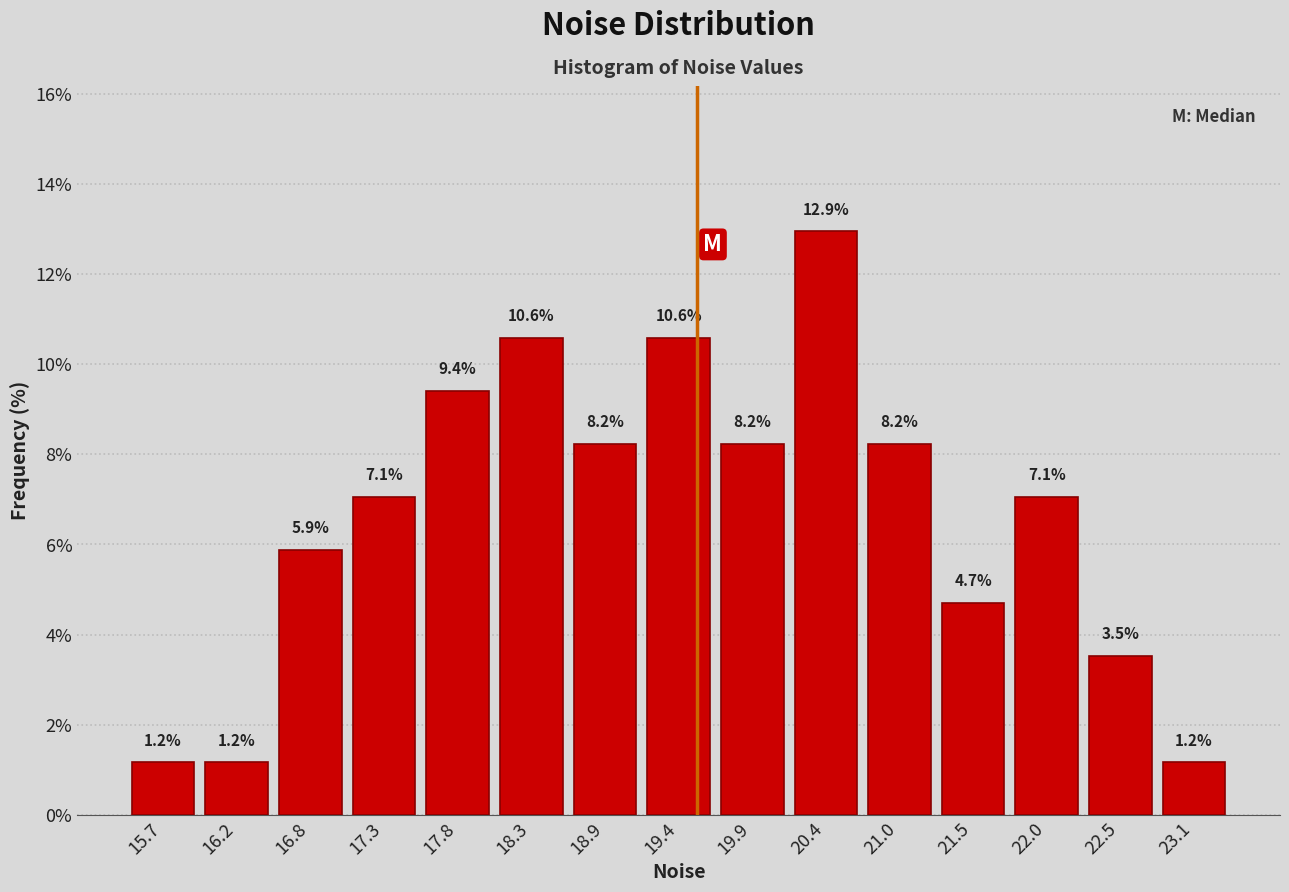

How tall is the bar that spans 18.1 to 18.6 on the x-axis? The bar edges are not printed on the chart, so give them approximately, as read against the axis.

10.6